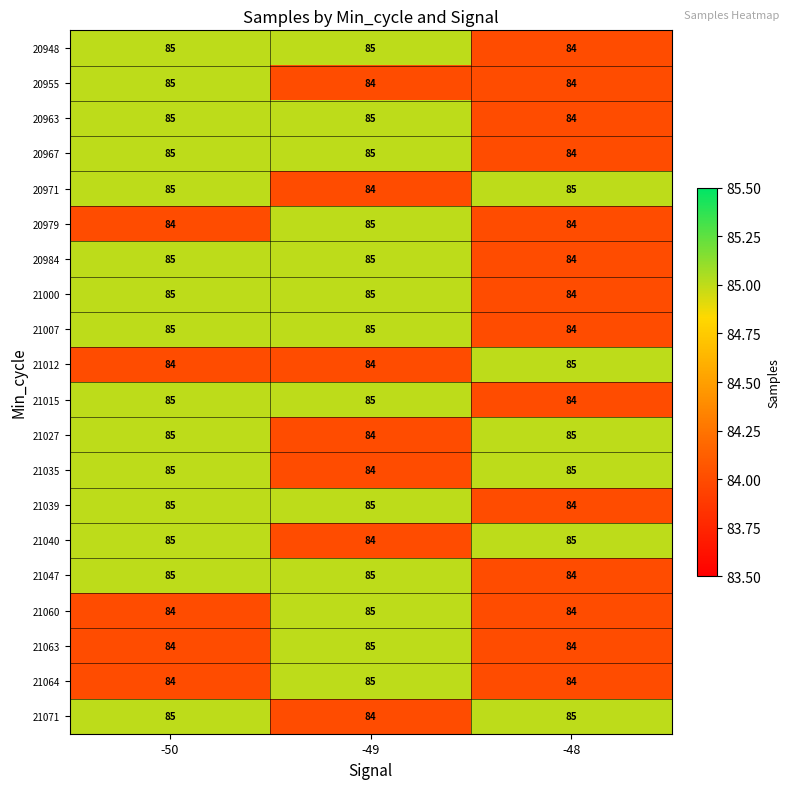

What is the average value of the 21027 series?

85